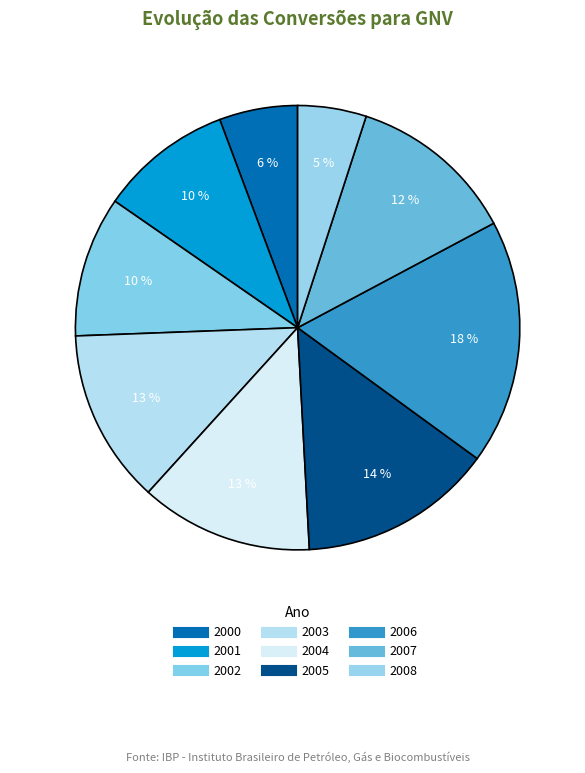

Which category has the smallest portion of the pie?

2008